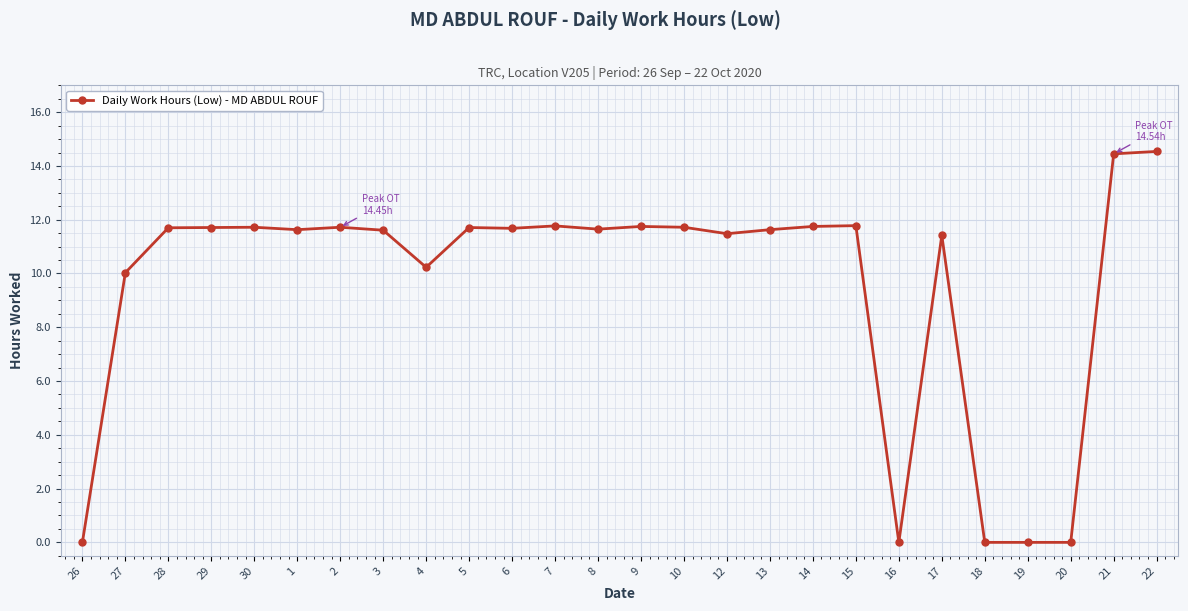

What is the greatest value displayed?

14.5